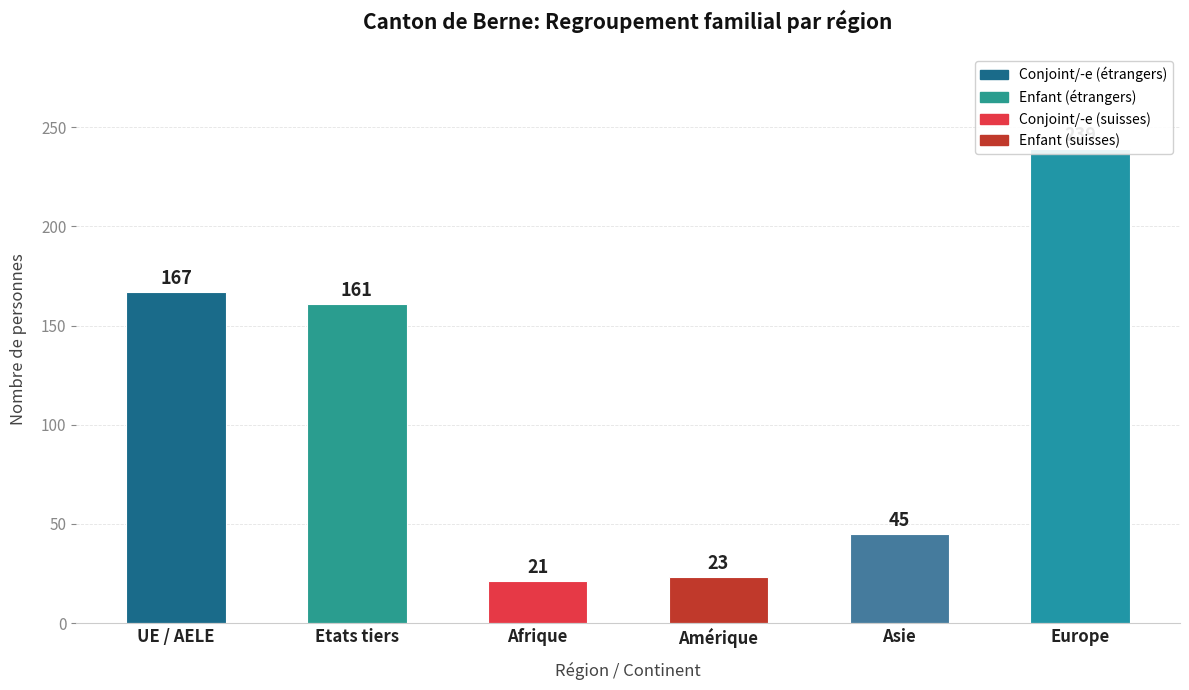

What is the label of the 2nd bar from the left?

Etats tiers